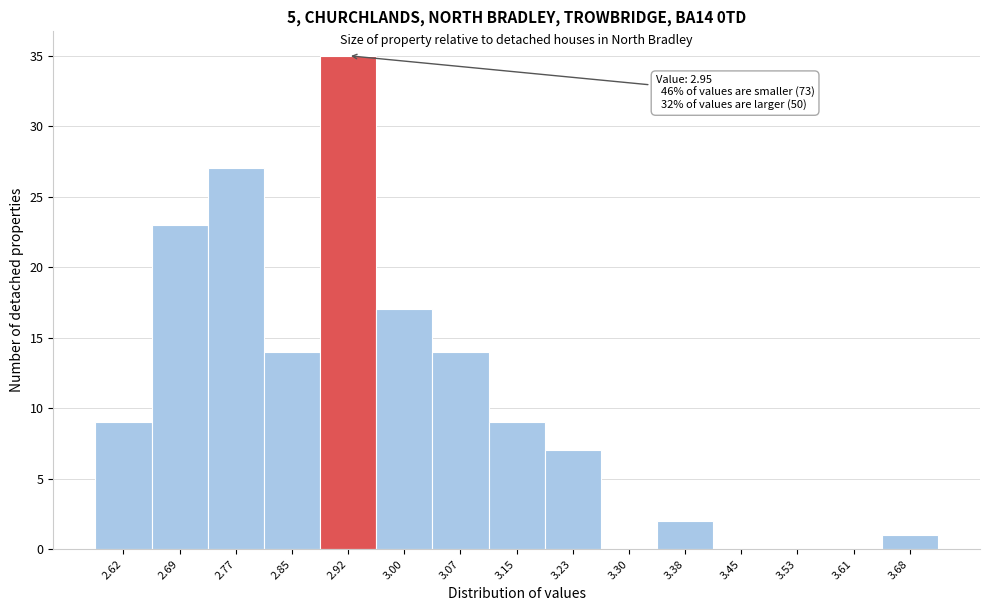

Which range on the x-axis has the tallest bar?

2.884 to 2.960